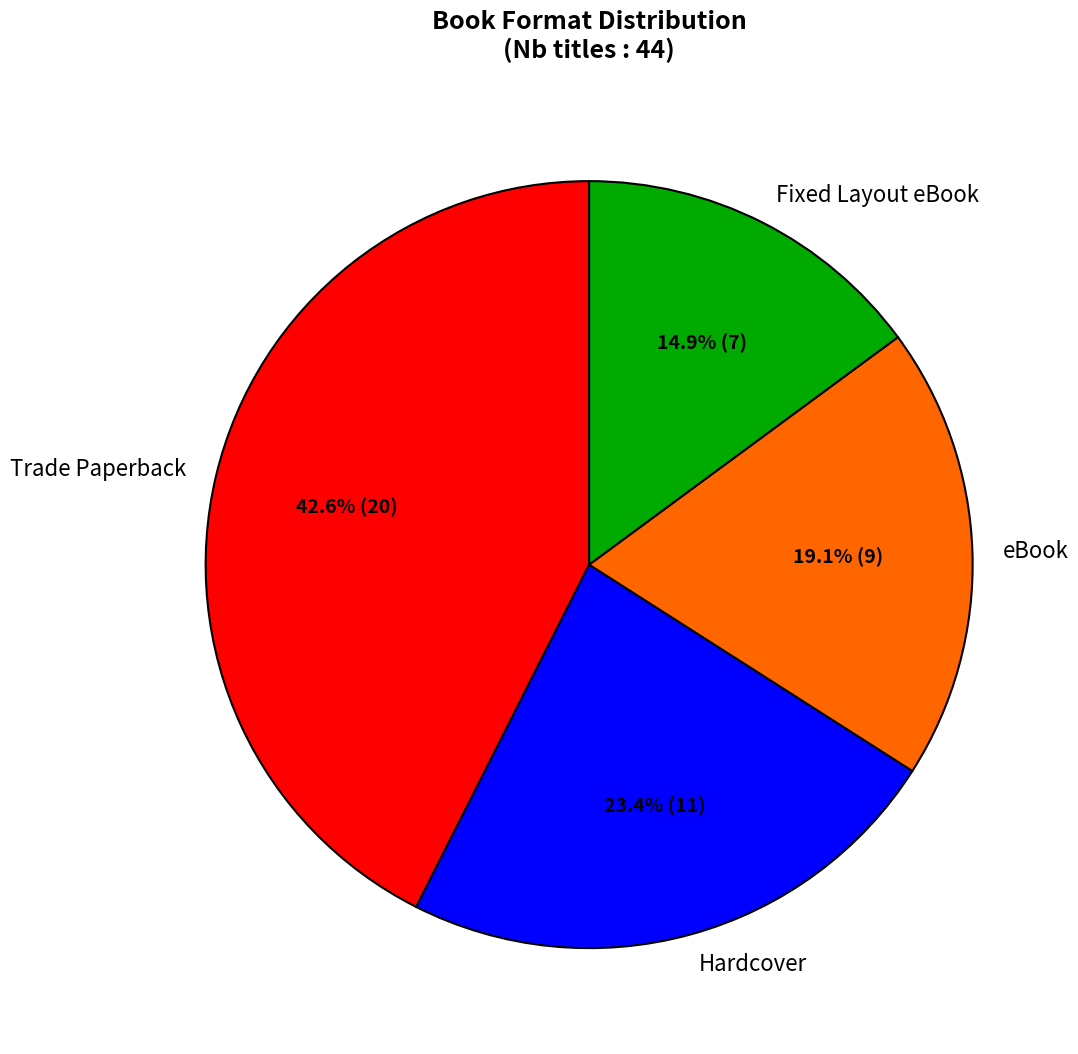

To the nearest percent, what is the combined percentage of Fixed Layout eBook and eBook?

34%